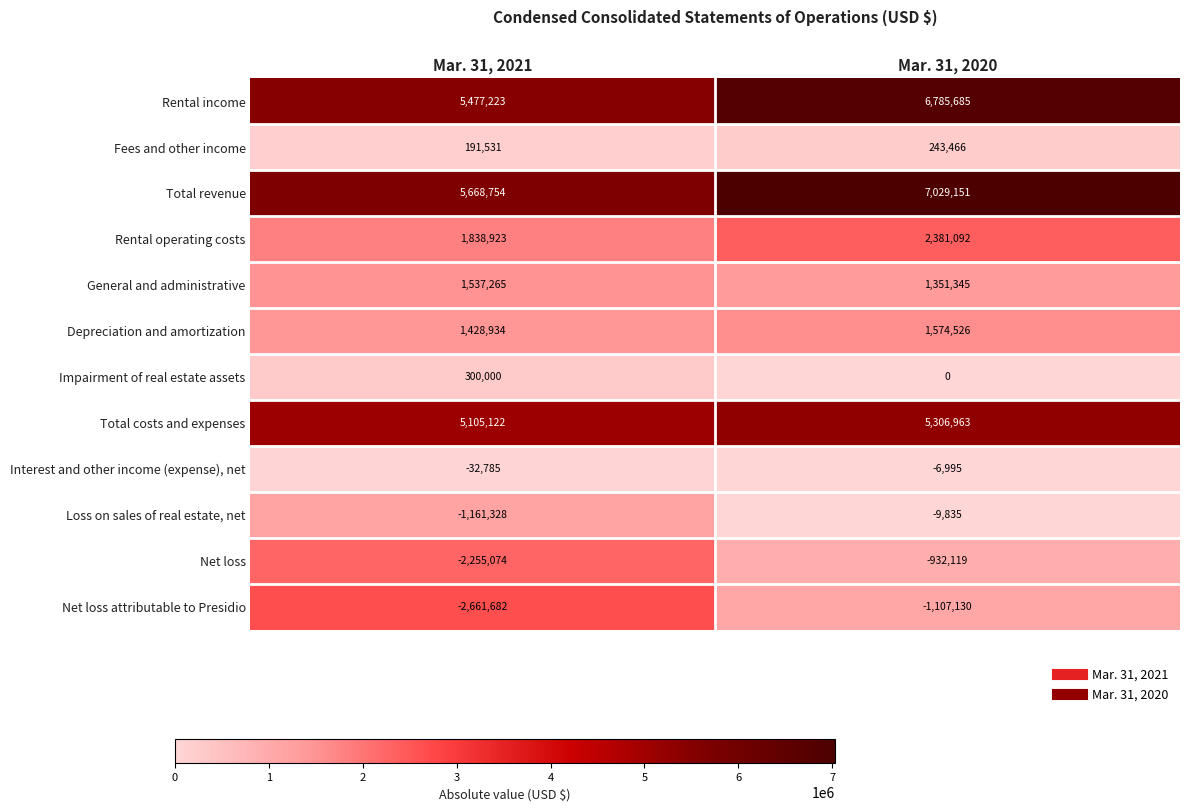

Rank the series at Mar. 31, 2020 from lowest to highest value.

Net loss attributable to Presidio, Net loss, Loss on sales of real estate, net, Interest and other income (expense), net, Impairment of real estate assets, Fees and other income, General and administrative, Depreciation and amortization, Rental operating costs, Total costs and expenses, Rental income, Total revenue